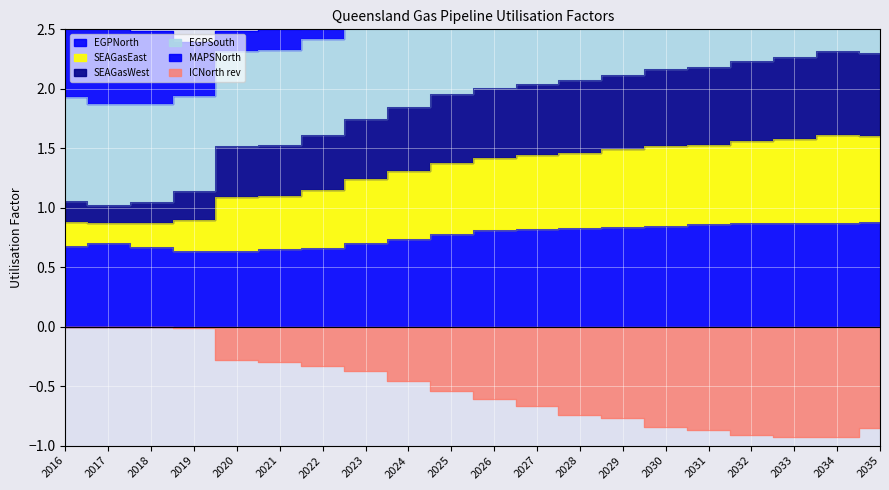

What is the difference between the highest and lowest values at 2023?

3.2